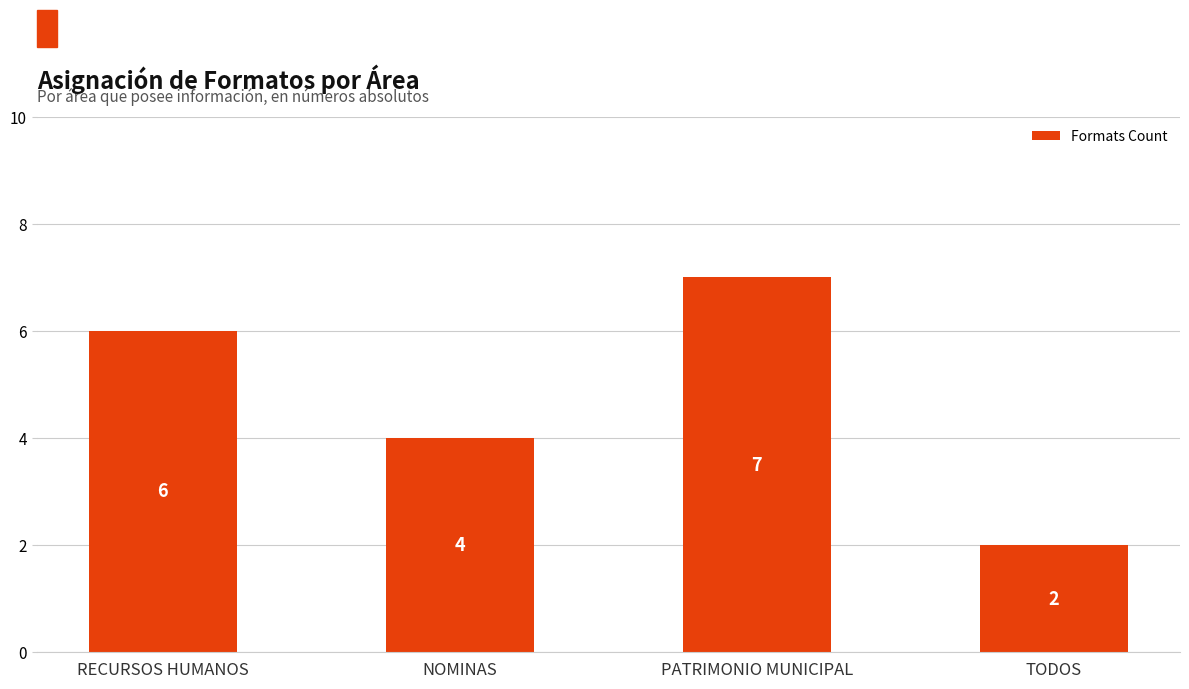

What is the change in value from RECURSOS HUMANOS to TODOS?

-4